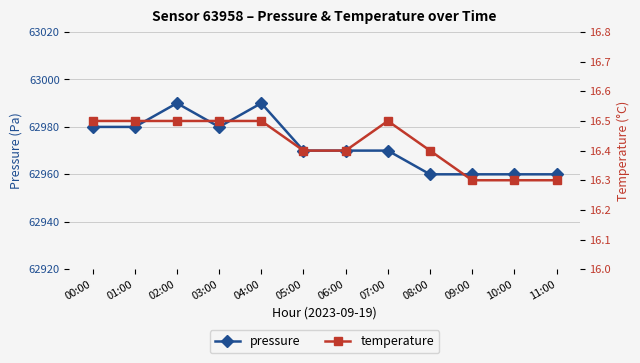

Which has a higher value, 05:00 or 08:00?

05:00